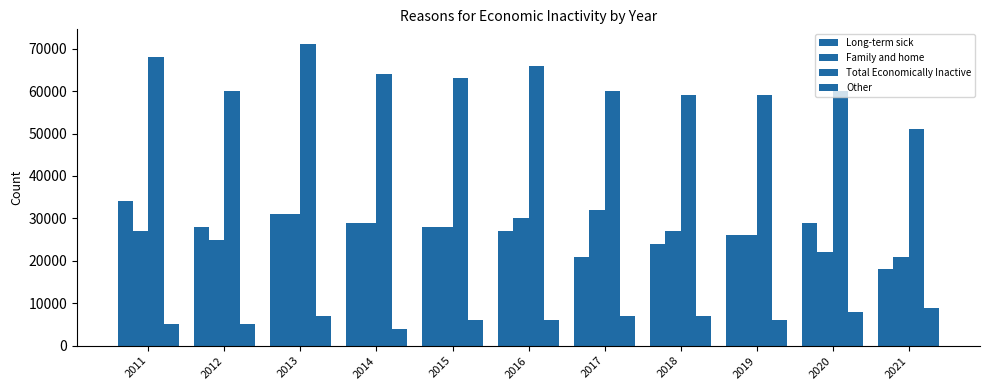

What is the value of the Family and home bar at the 6th from the left?

30000